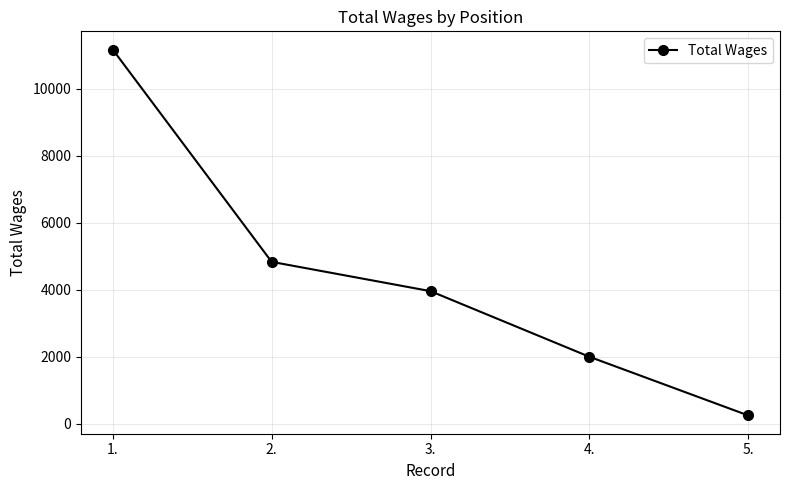

Is this an area chart (filled region under the line)?

No